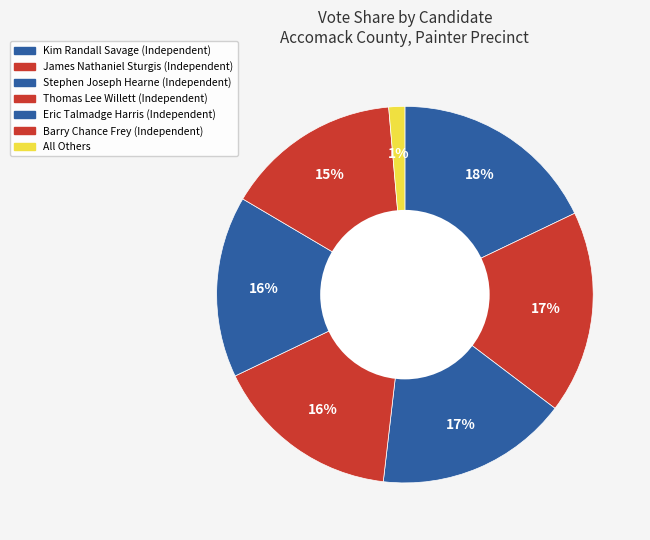

To the nearest percent, what is the difference between the largest and smallest slice percentages?

17%